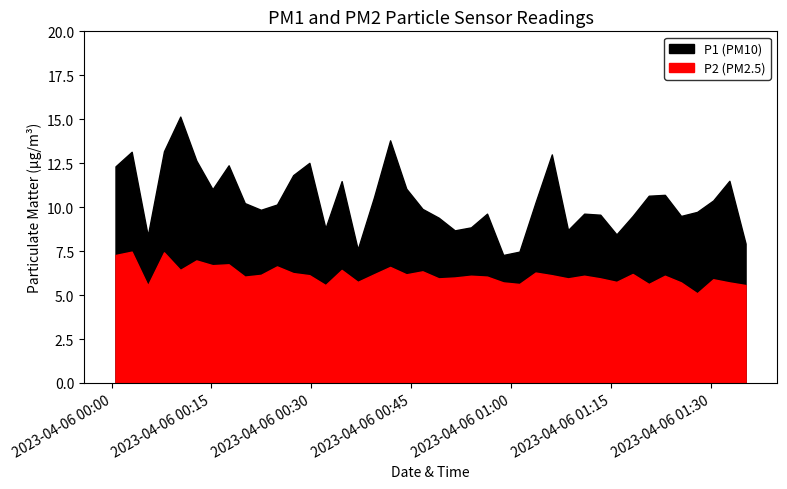

Is it true that P2 equals 5.6 at 2023-04-06T01:20:43?

True